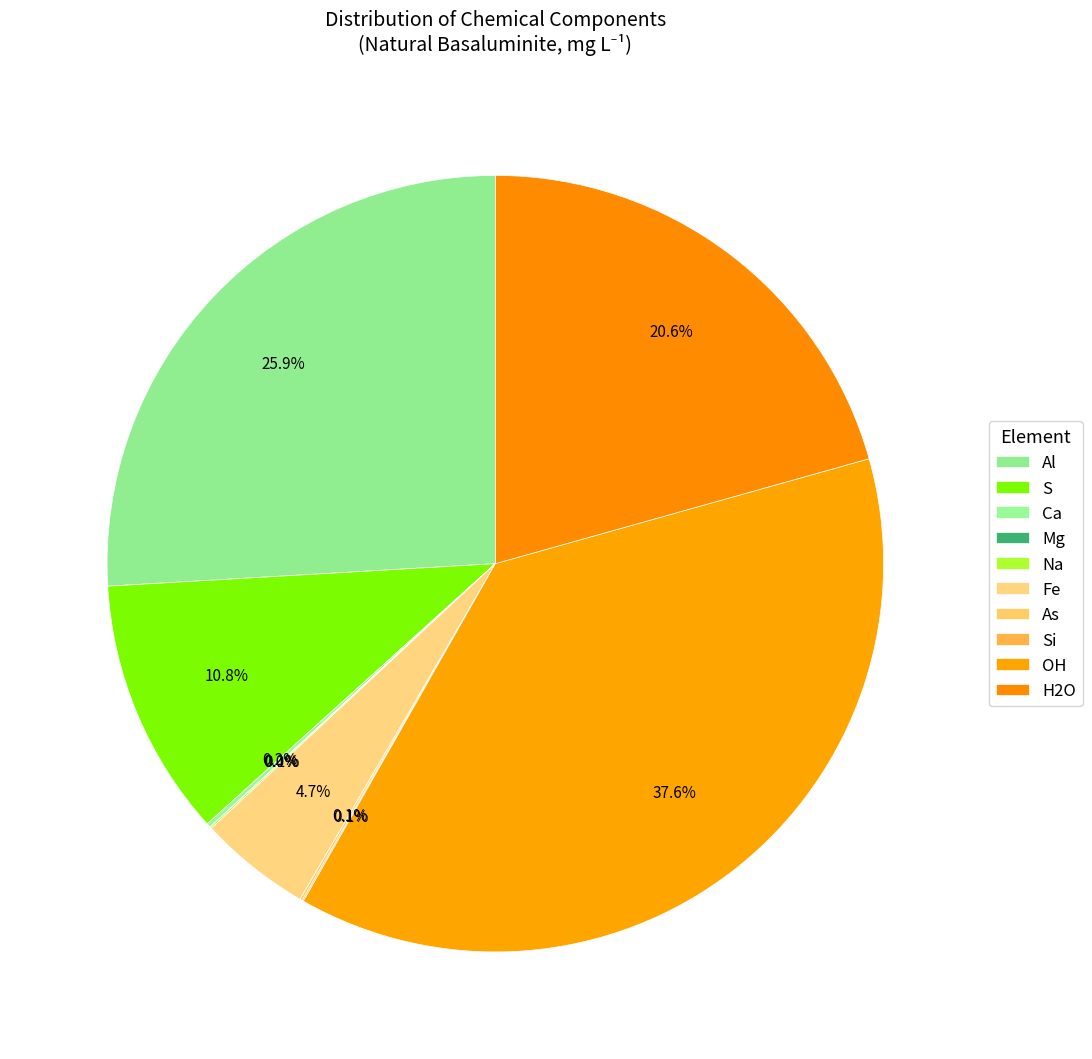

The As slice represents 12% of the pie. True or false?

False